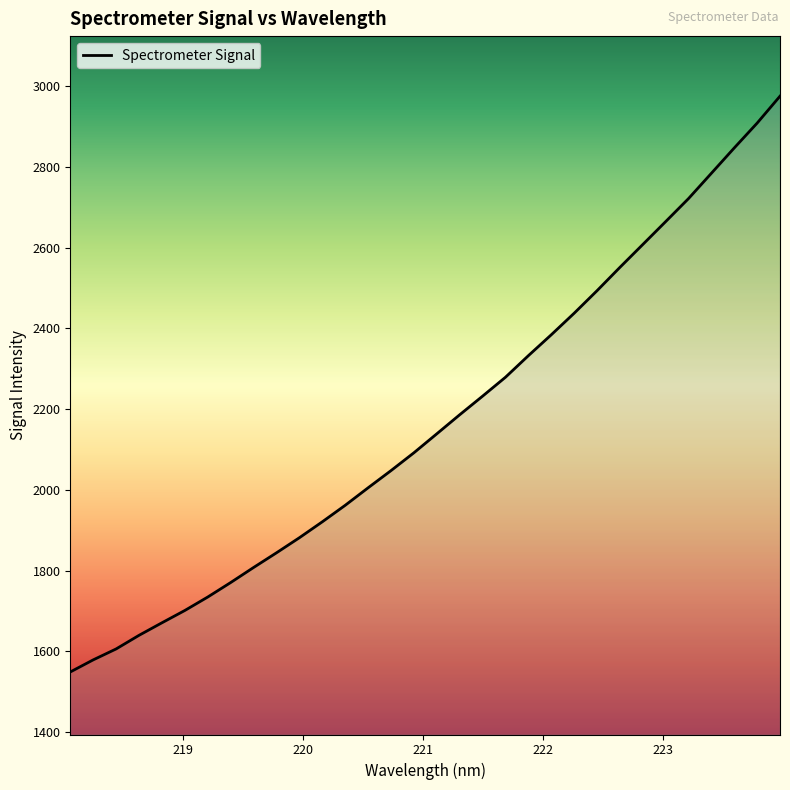

What is the minimum value shown in the chart?

1548.7